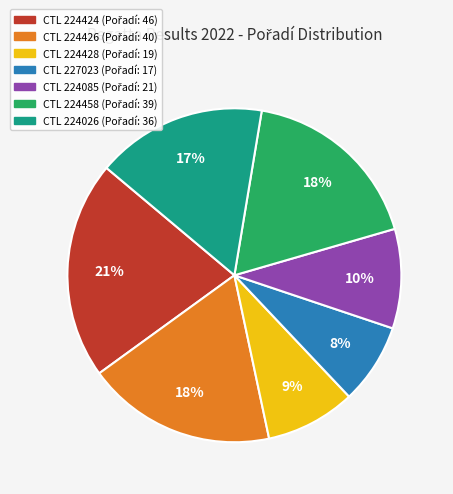

To the nearest percent, what is the difference between the largest and smallest slice percentages?

13%